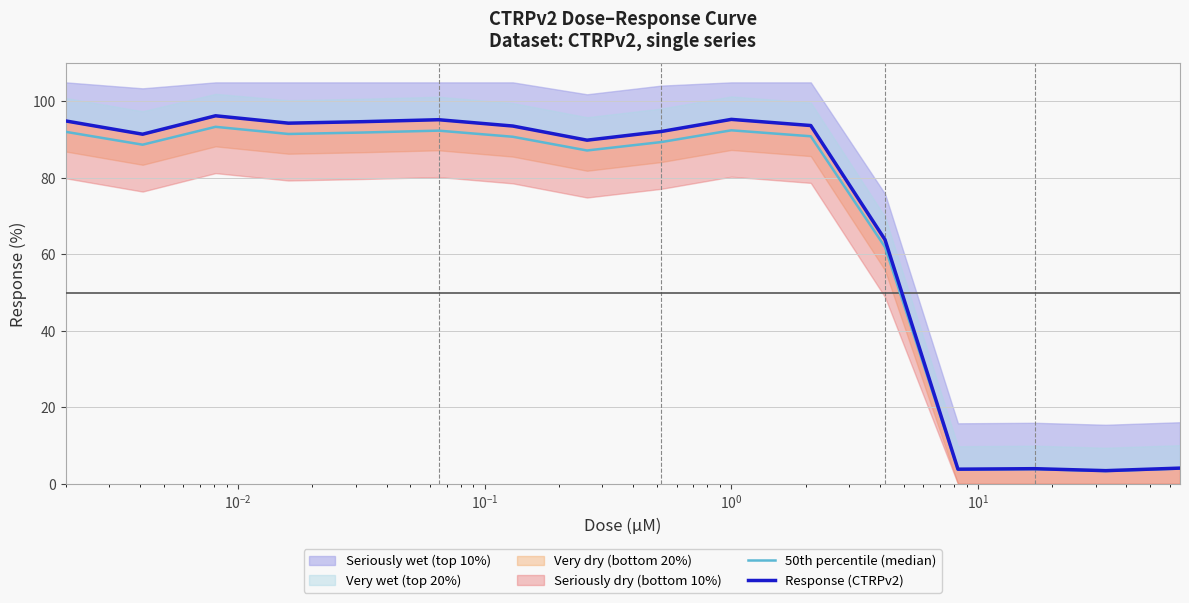

At which category does the chart reach its peak across all series?

$\mathdefault{10^{-2}}$